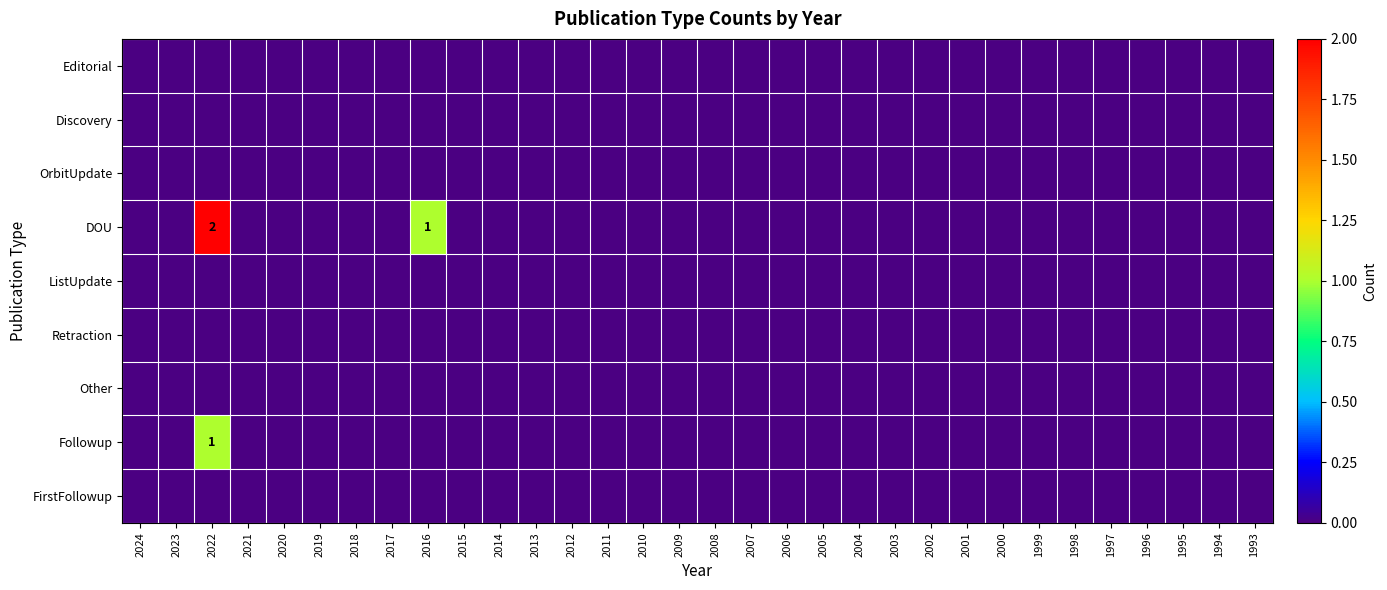

The value of Followup at 2018 is -1. True or false?

False